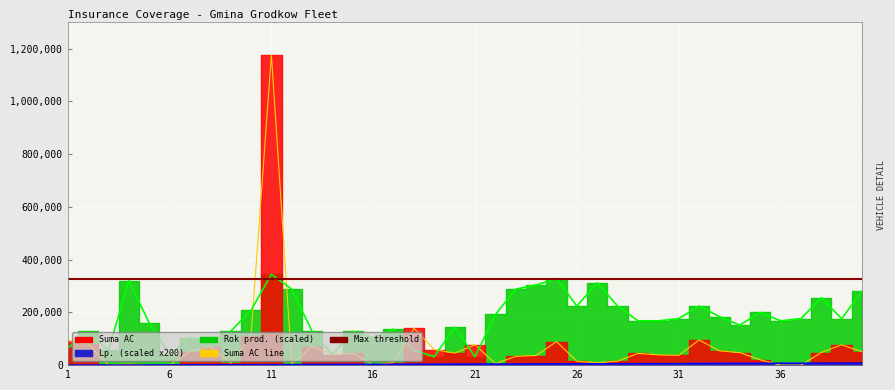

At how many categories does at least one series exceed 364401?

1